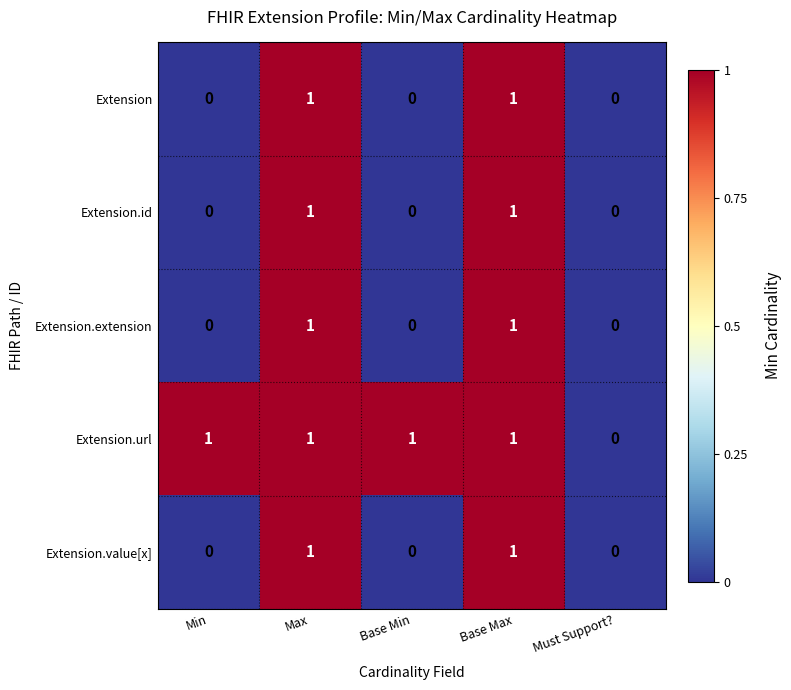

Reading left to right, list all the values displayed in this chart.

Extension: Min=0	Max=1	Base Min=0	Base Max=1	Must Support?=0
Extension.id: Min=0	Max=1	Base Min=0	Base Max=1	Must Support?=0
Extension.extension: Min=0	Max=1	Base Min=0	Base Max=1	Must Support?=0
Extension.url: Min=1	Max=1	Base Min=1	Base Max=1	Must Support?=0
Extension.value[x]: Min=0	Max=1	Base Min=0	Base Max=1	Must Support?=0